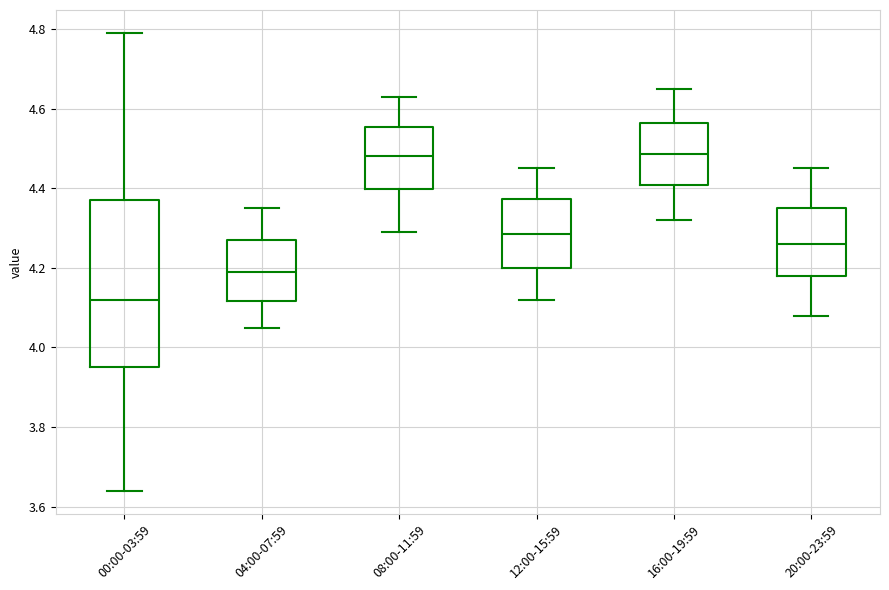

Reading left to right, read every box against the y-axis: the position of its median line, the range the box covers, and the ends of its whiskers. The values are not printed on the chart, so give them approximately, as read against the axis.

00:00-03:59: median 4.12, box 3.96 to 4.38, whiskers 3.64 to 4.80
04:00-07:59: median 4.20, box 4.12 to 4.28, whiskers 4.06 to 4.36
08:00-11:59: median 4.48, box 4.40 to 4.56, whiskers 4.30 to 4.64
12:00-15:59: median 4.28, box 4.20 to 4.38, whiskers 4.12 to 4.46
16:00-19:59: median 4.48, box 4.40 to 4.56, whiskers 4.32 to 4.66
20:00-23:59: median 4.26, box 4.18 to 4.36, whiskers 4.08 to 4.46